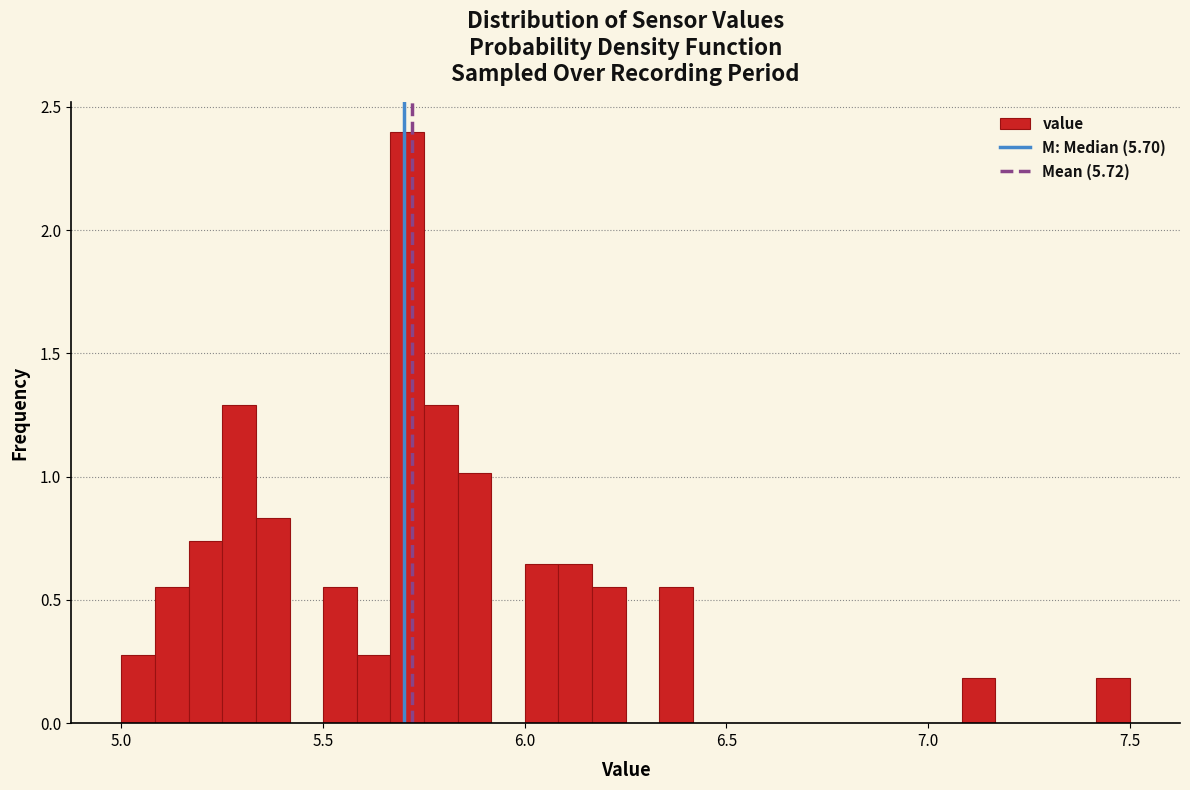

Around what value on the x-axis is the tallest bar? Give the approximate position of its centre, as read against the axis.

5.70